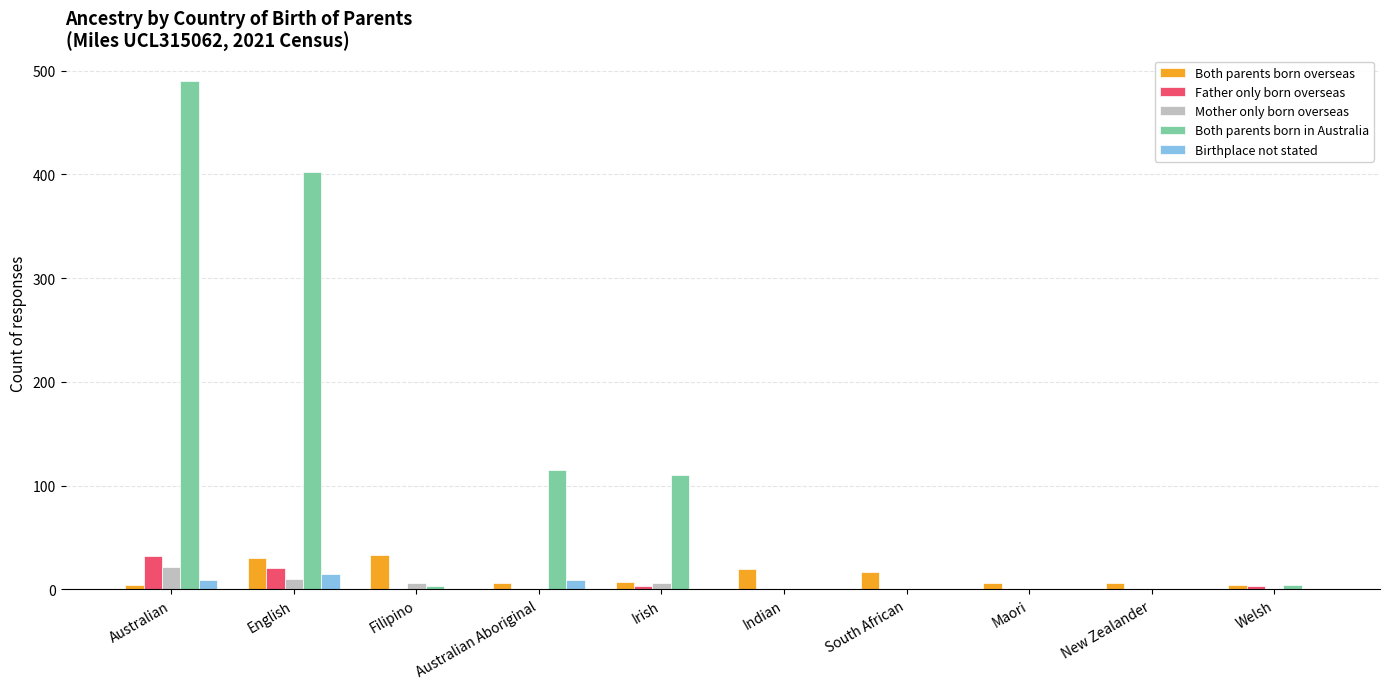

True or false: Both parents born in Australia has a value of 0 at New Zealander.

True